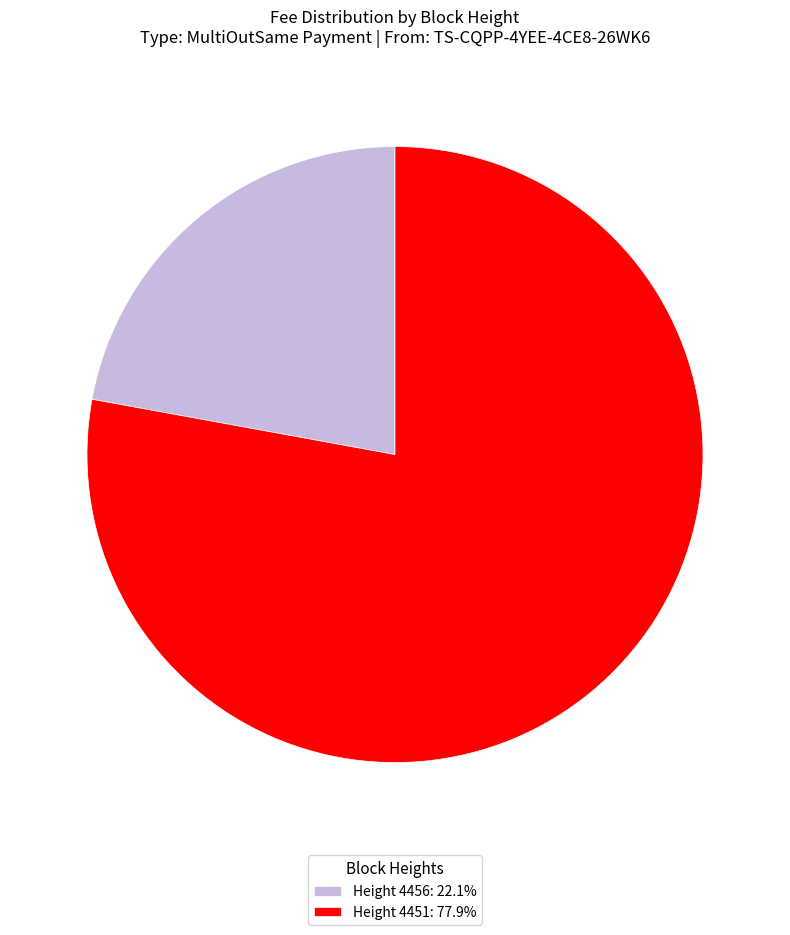

Does any single category account for the majority?

Yes